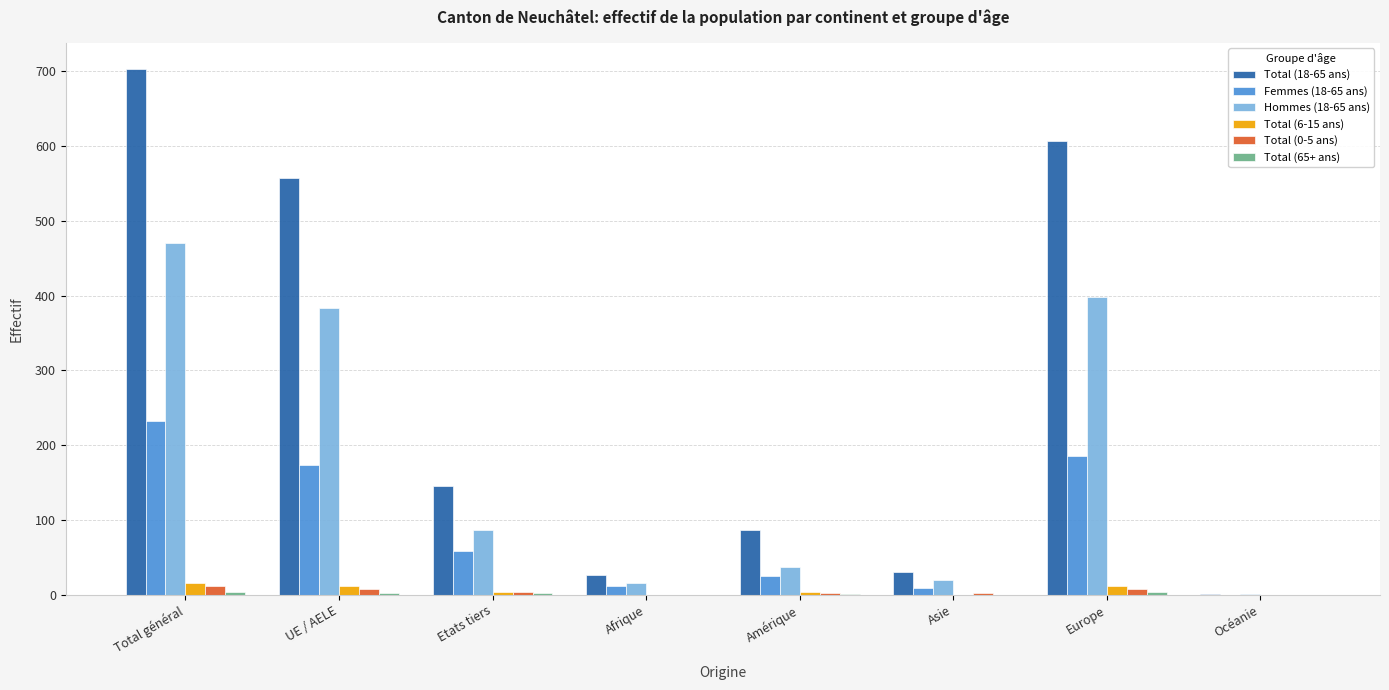

At which category is the sum across all series the highest?

Total général